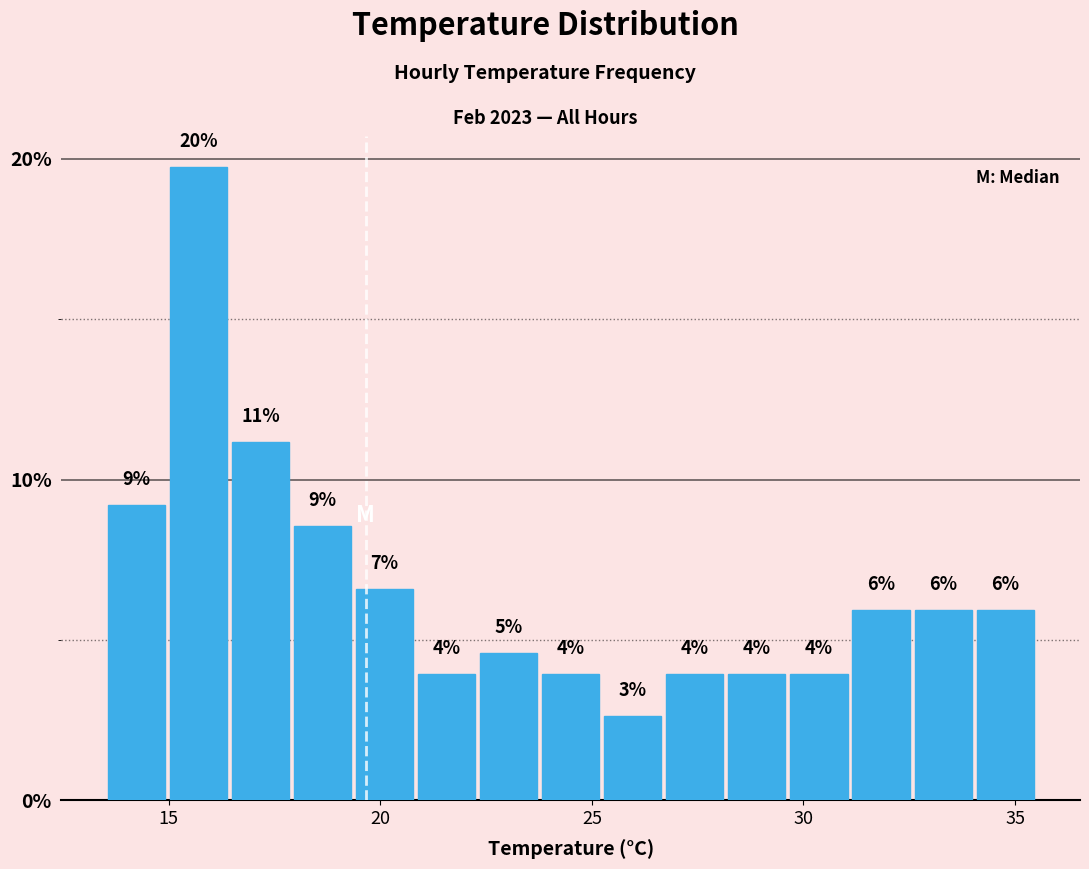

Read against the x-axis, roughly where is the centre of the tallest bar?

15.5